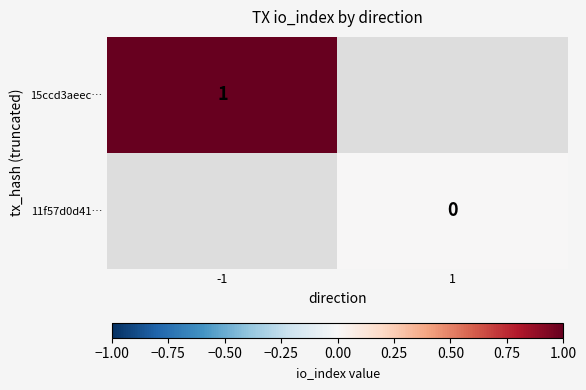

The value of 15ccd3aeec… at -1 is 1. True or false?

True